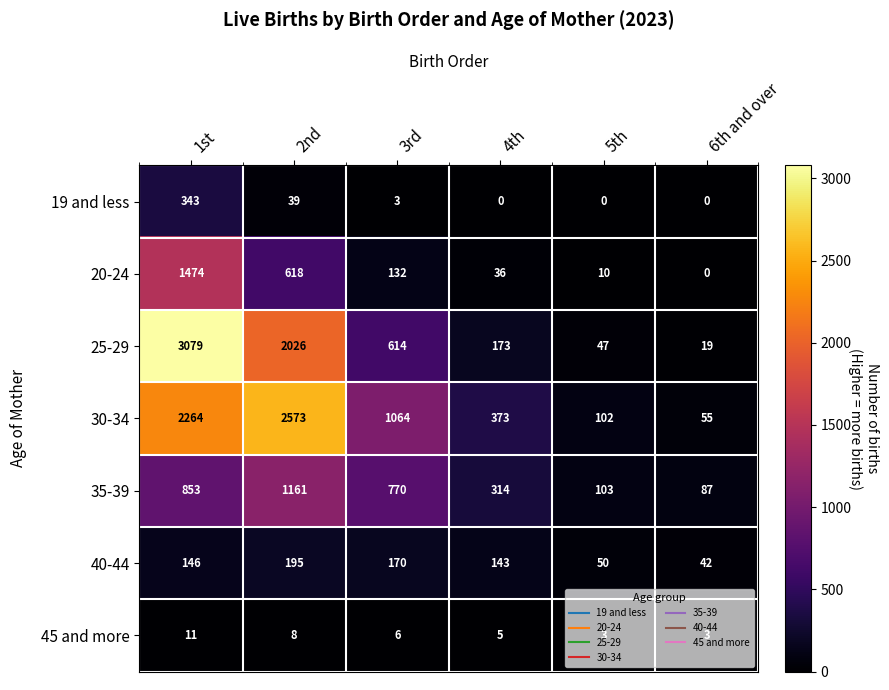

At how many categories does at least one series exceed 916?

3